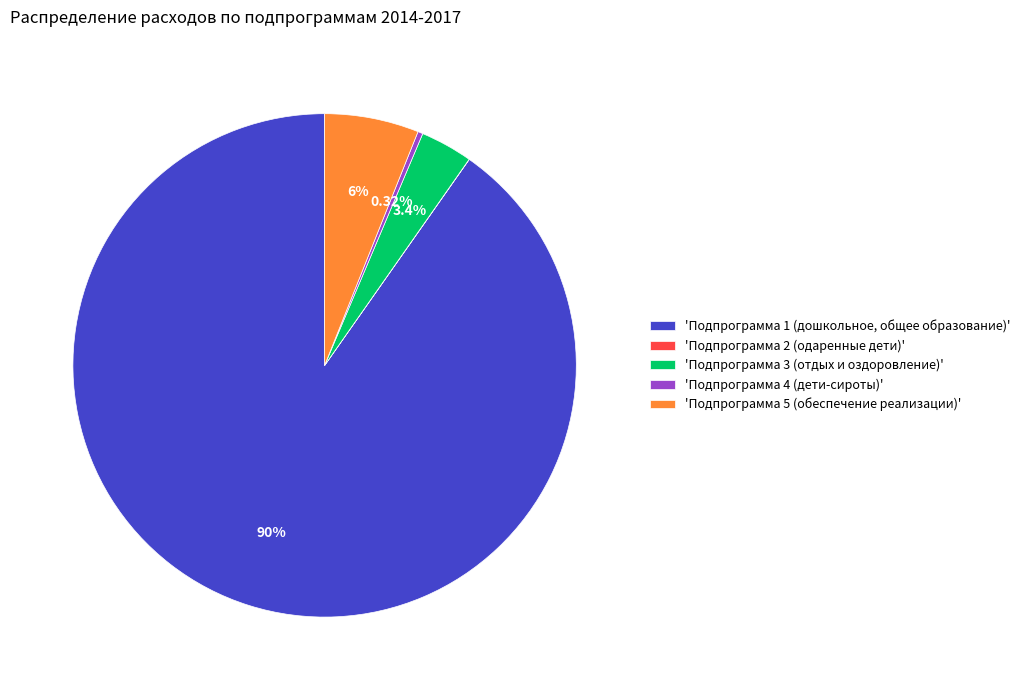

Combined, do 'Подпрограмма 5 (обеспечение реализации)' and 'Подпрограмма 1 (дошкольное, общее образование)' account for over 50%?

Yes